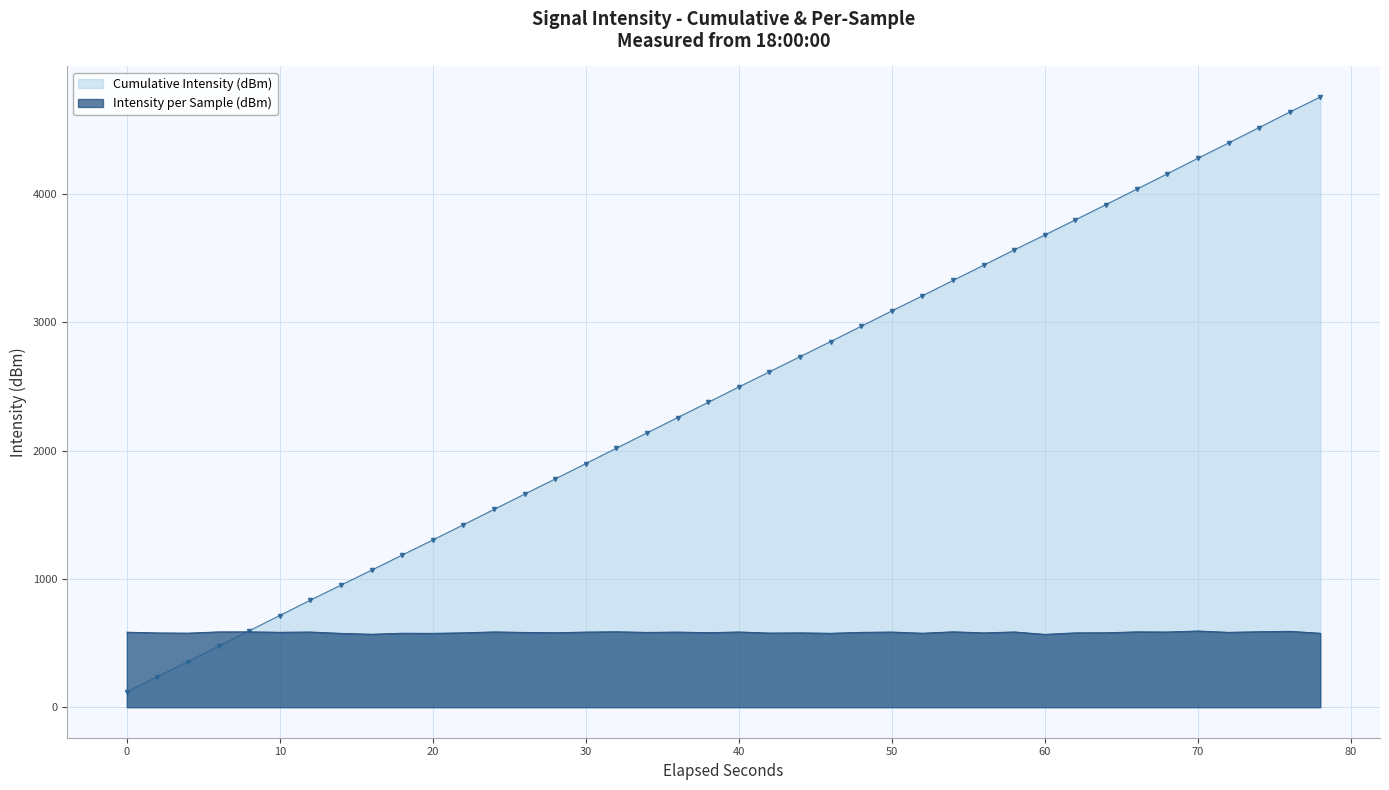

Which series has the largest range (max minus min)?

Cumulative Intensity (dBm)